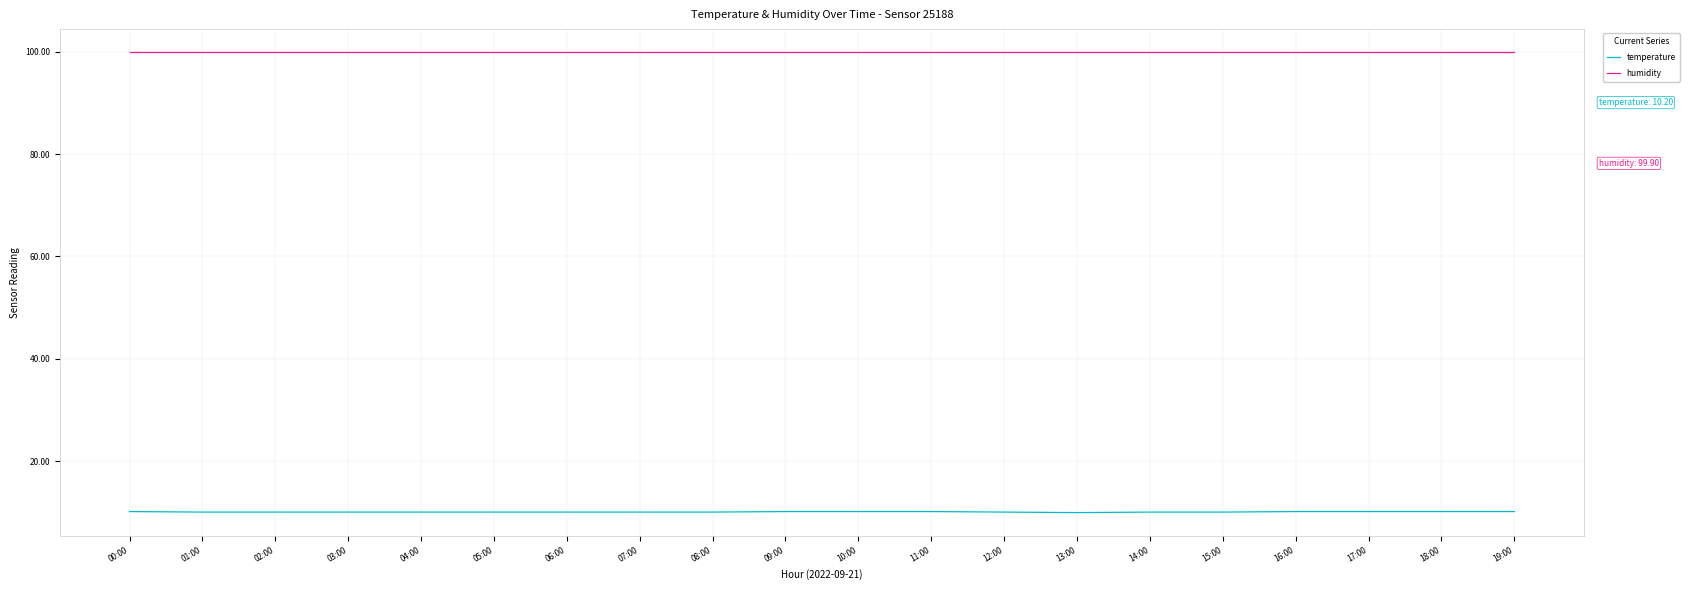

True or false: humidity and temperature cross at least once.

False